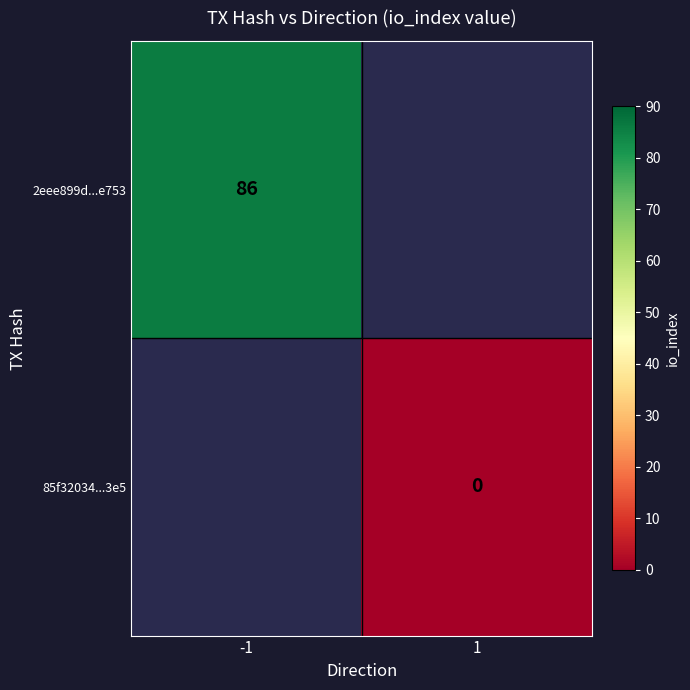

Count the number of categories in the chart.

2